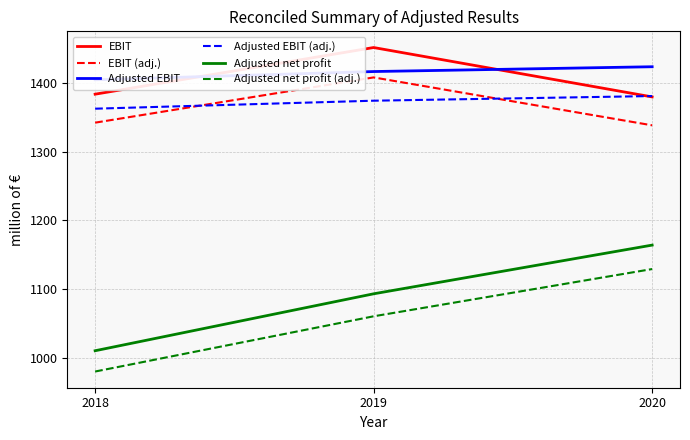

Which series has the widest spread of values?

Adjusted net profit